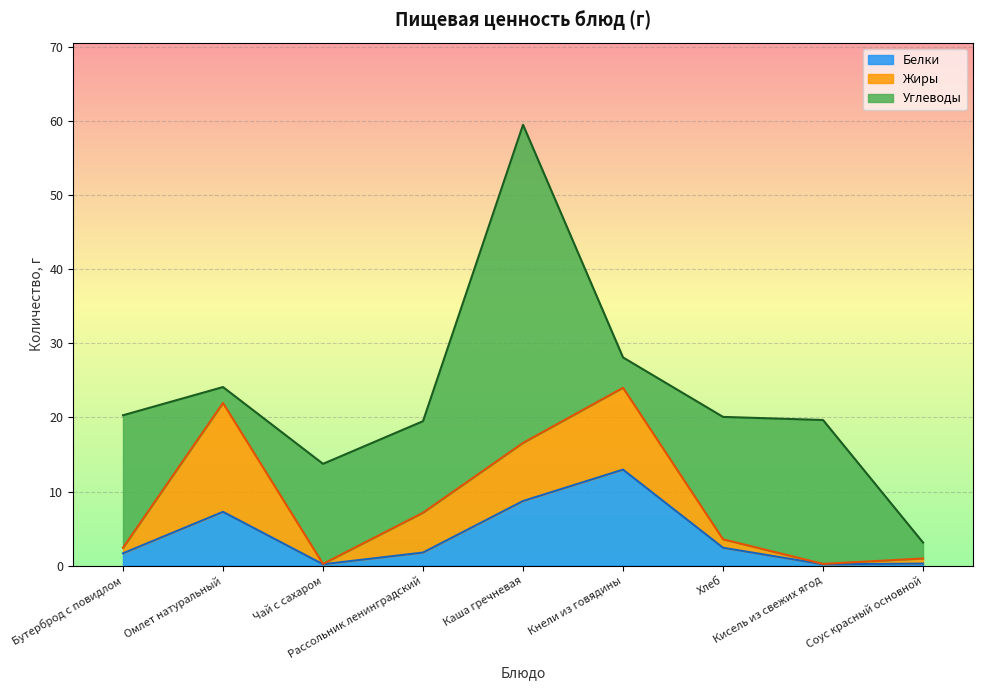

What is the label of the 9th point from the left?

Соус красный основной